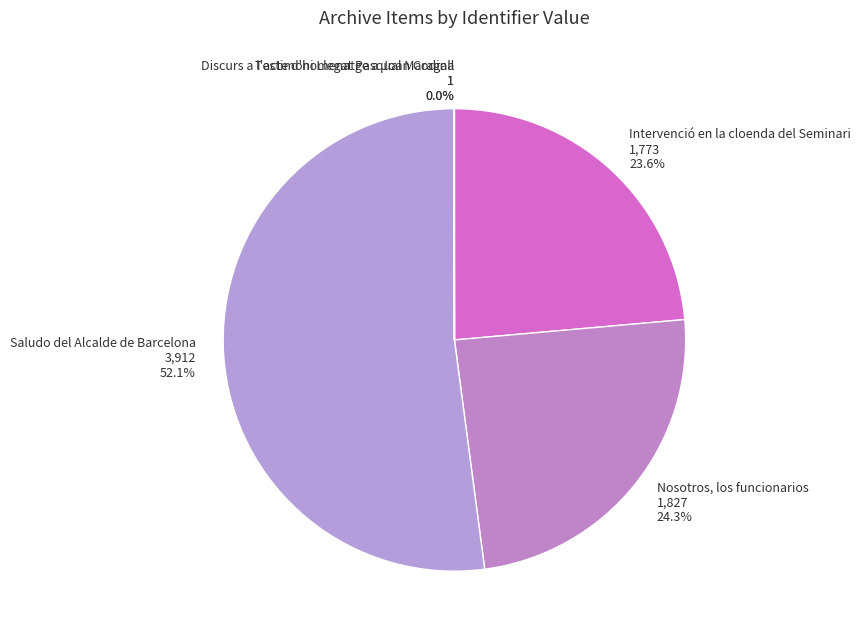

Between Intervenció en la cloenda del Seminari and Nosotros, los funcionarios, which is larger?

Nosotros, los funcionarios